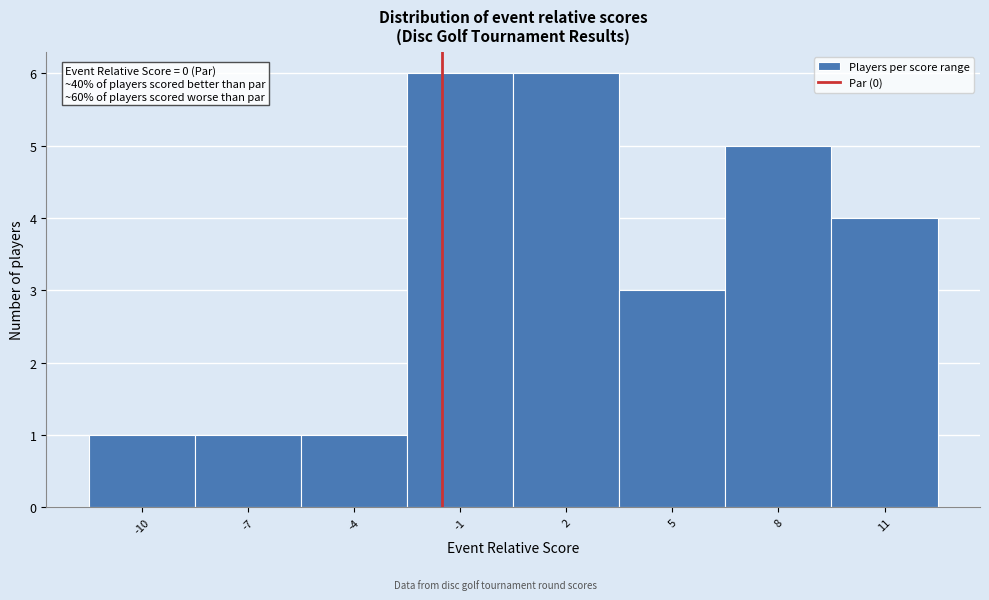

Reading right to left, transcribe all the data shown in this chart.

4	5	3	6	6	1	1	1